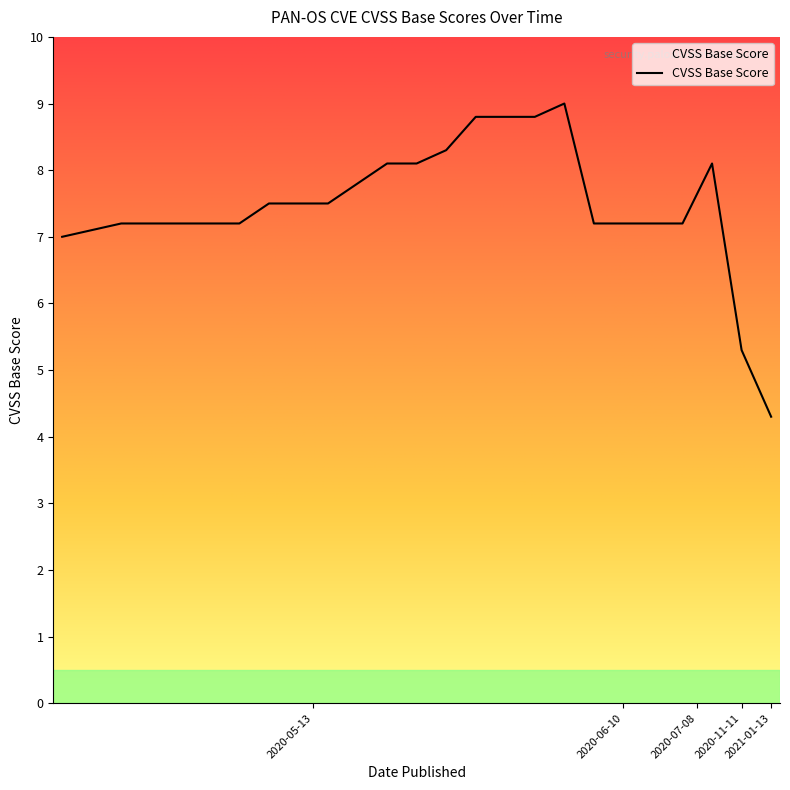

What is the greatest value displayed?

9.0